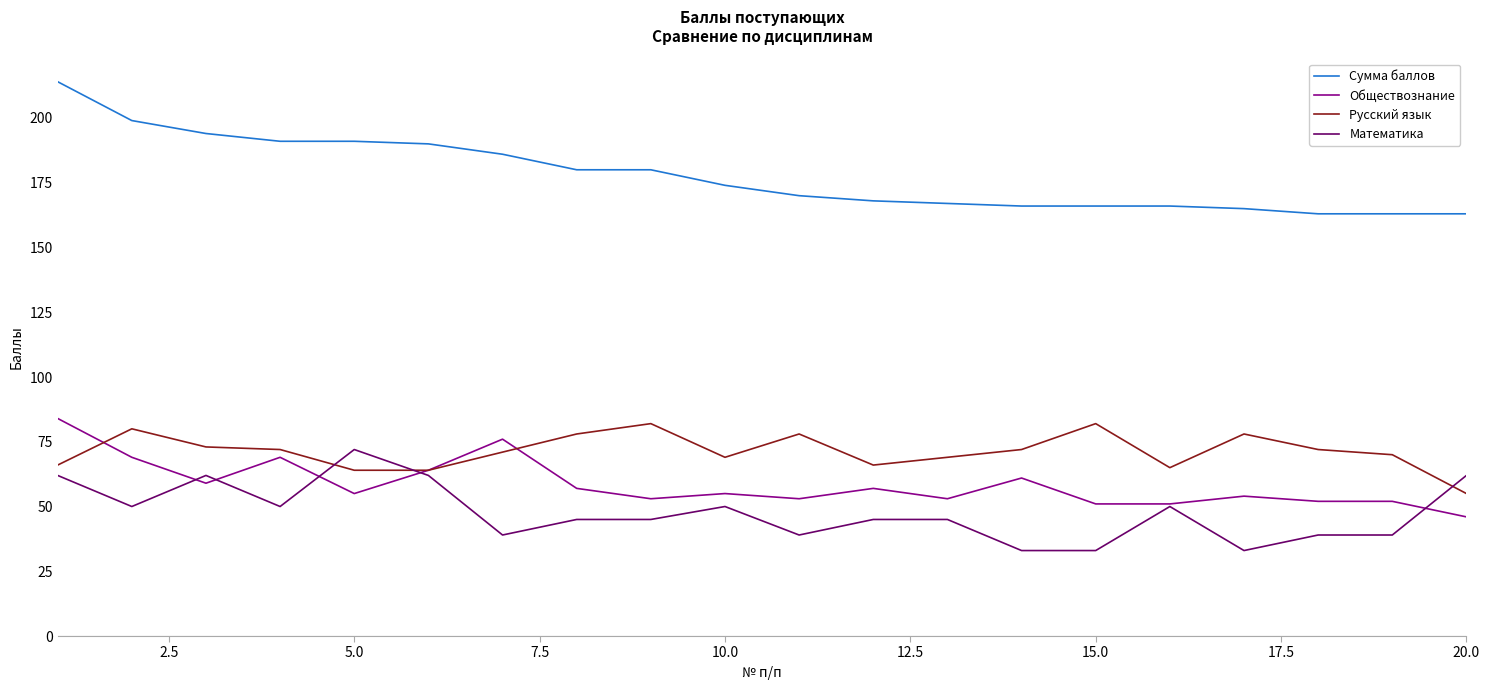

True or false: Математика and Сумма баллов intersect in this chart.

False